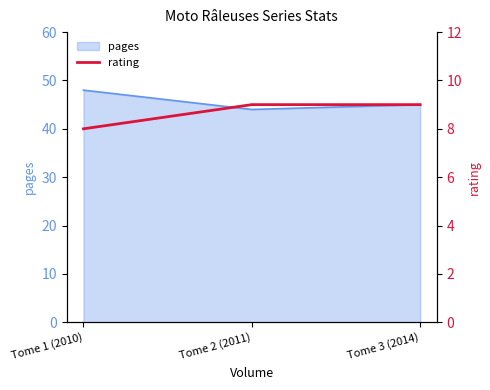

What is the maximum value for pages?

48